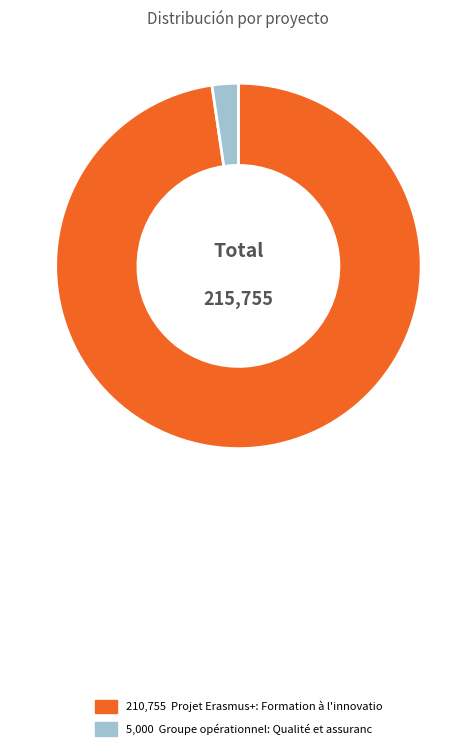

Does any single category account for the majority?

Yes